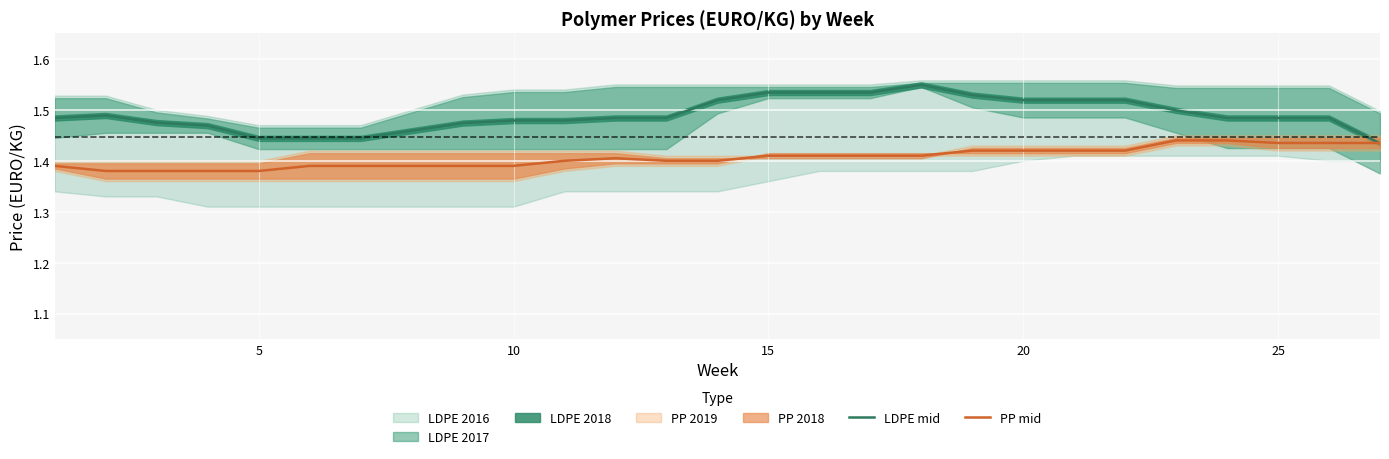

How many times do LDPE mid and PP mid cross each other?

1